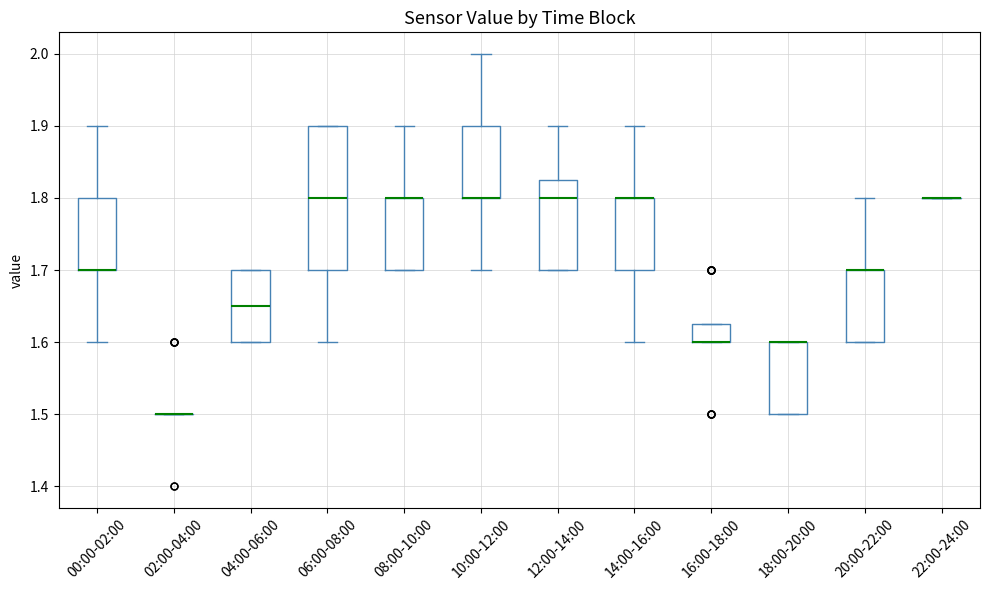

Where is the lower edge of the box for 18:00-20:00 on the y-axis? The values are not printed on the chart, so give them approximately, as read against the axis.

1.50